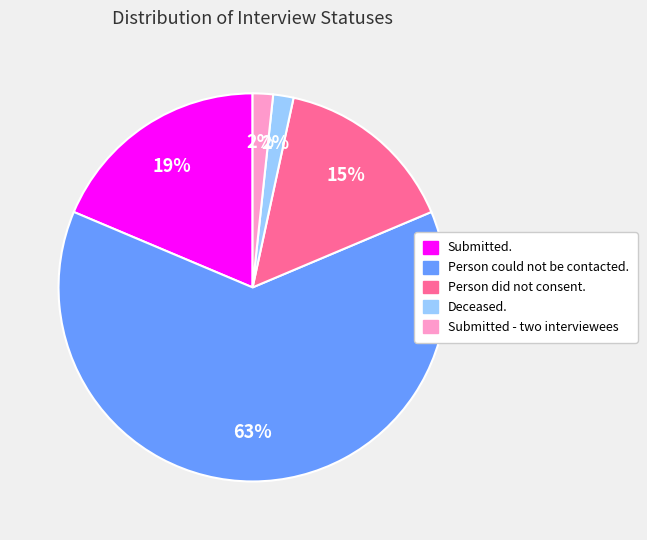

Is there a majority slice in this chart?

Yes